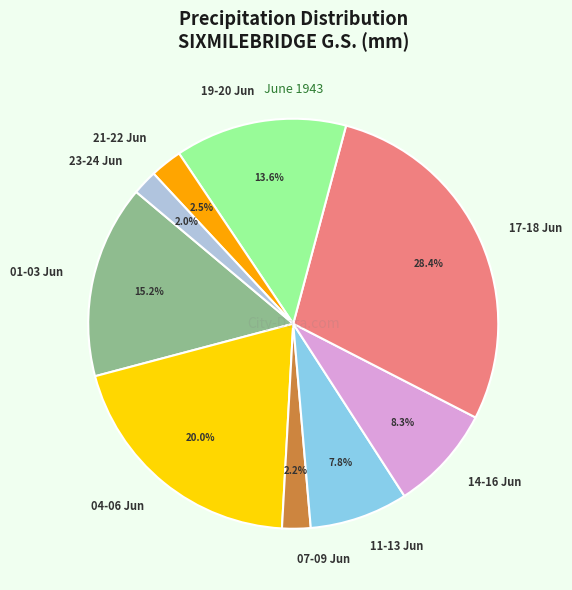

Which slice is the largest?

17-18 Jun